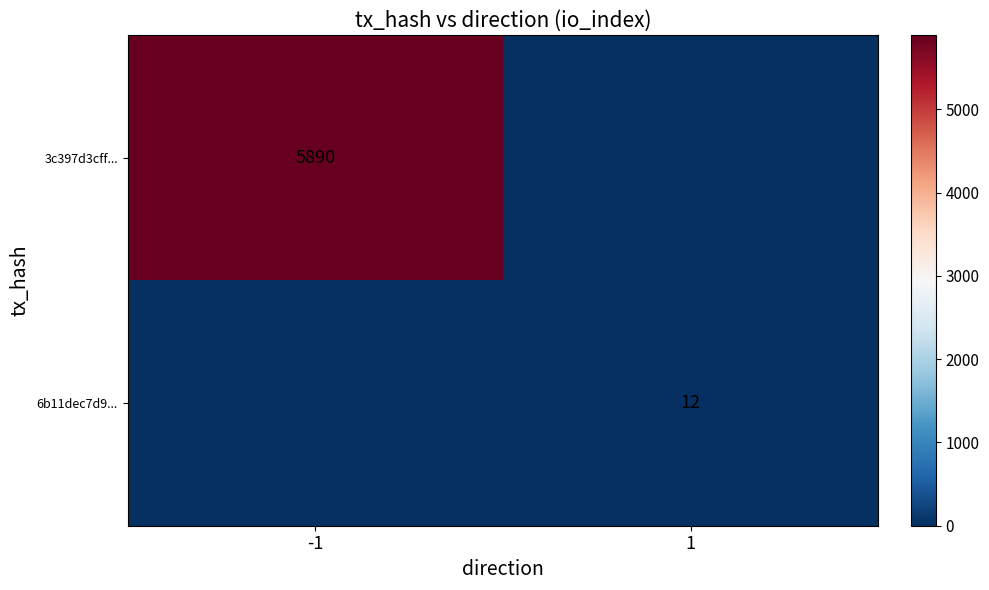

The 6b11dec7d9... series shows 12 at 1. True or false?

True